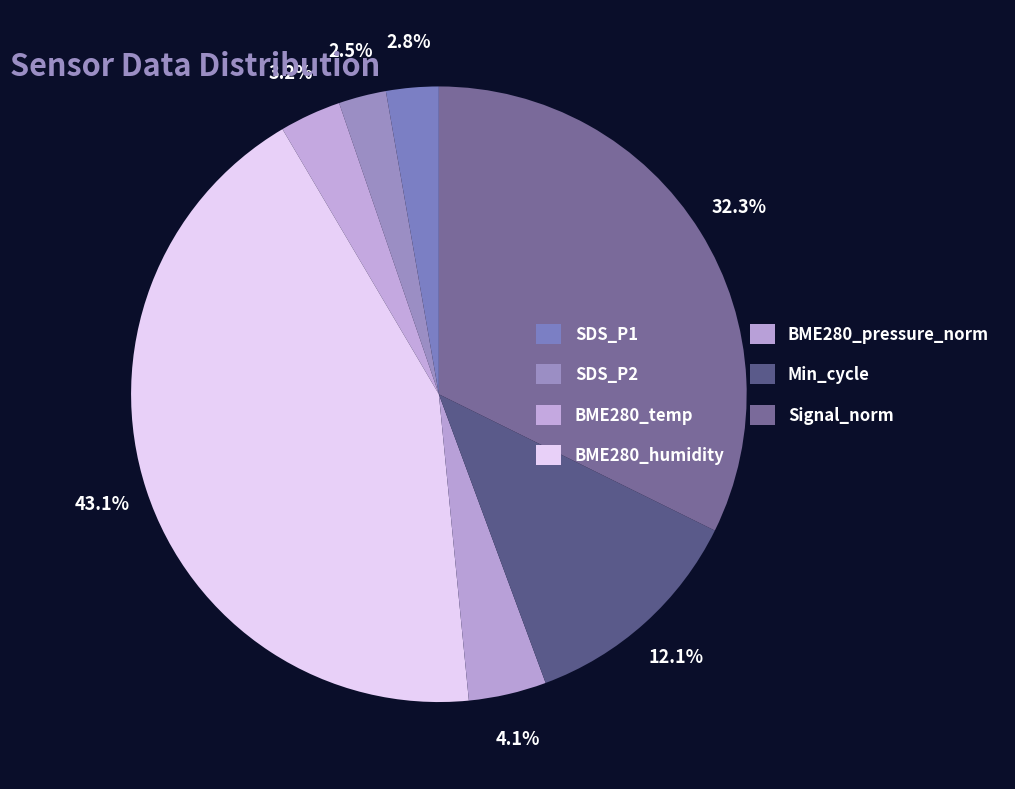

How many segments does this pie chart have?

7